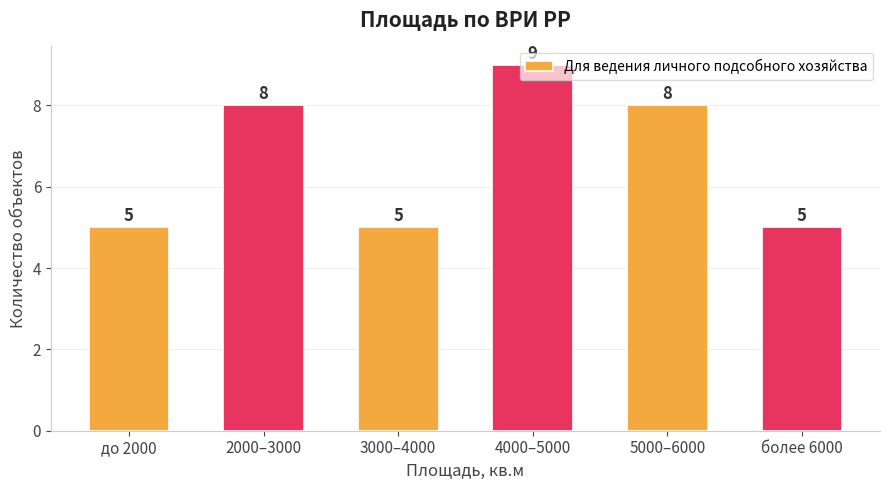

Reading left to right, what are all the values shown in this chart?

до 2000=5	2000–3000=8	3000–4000=5	4000–5000=9	5000–6000=8	более 6000=5